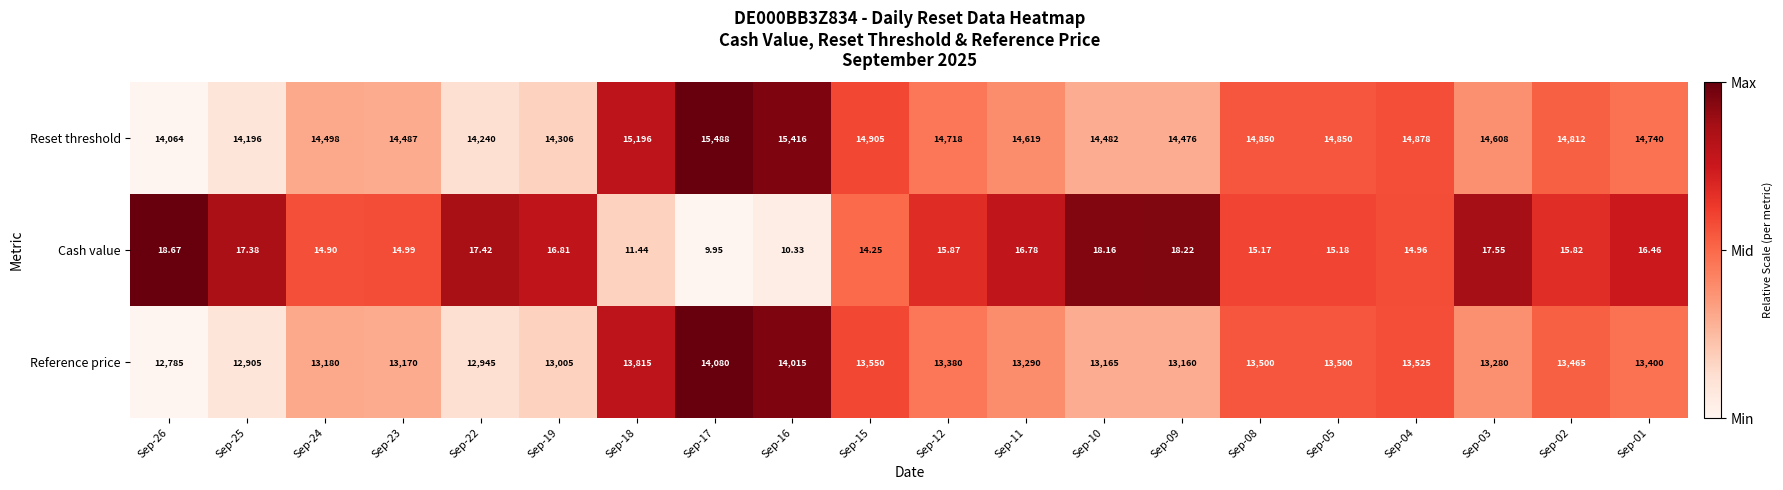

What is the spread (max minus min) of values at Sep-01?

14723.5